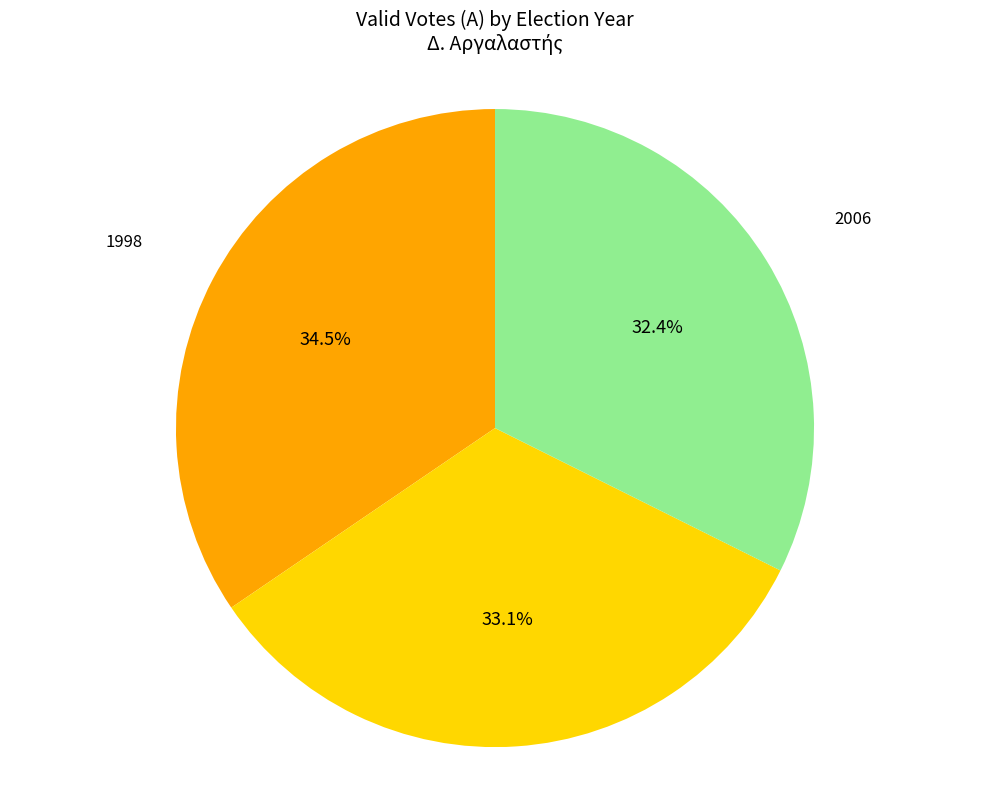

Does any single category account for the majority?

No